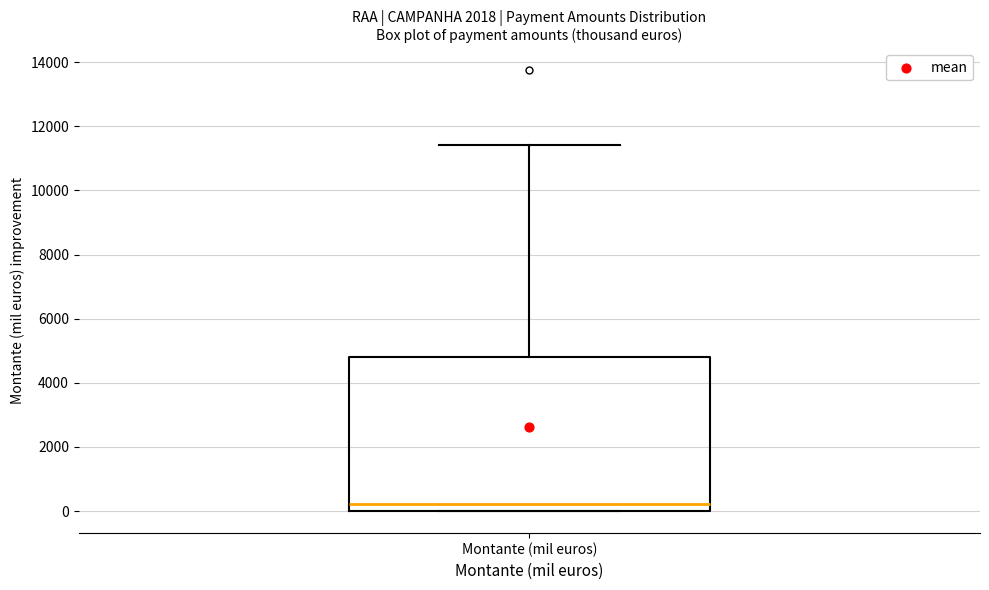

Read this box plot against the y-axis: the position of the median line, the range covered by the box, and the ends of both whiskers. The values are not printed on the chart, so give them approximately, as read against the axis.

median 200, box 0 to 4800, whiskers 0 to 11400